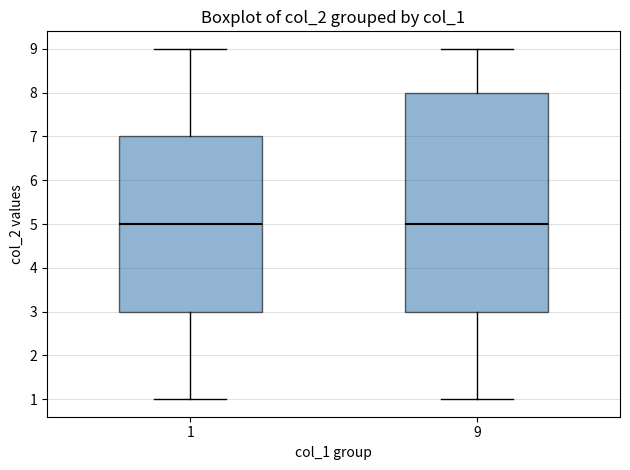

Which box is the tallest, from its lower edge to its upper edge?

9